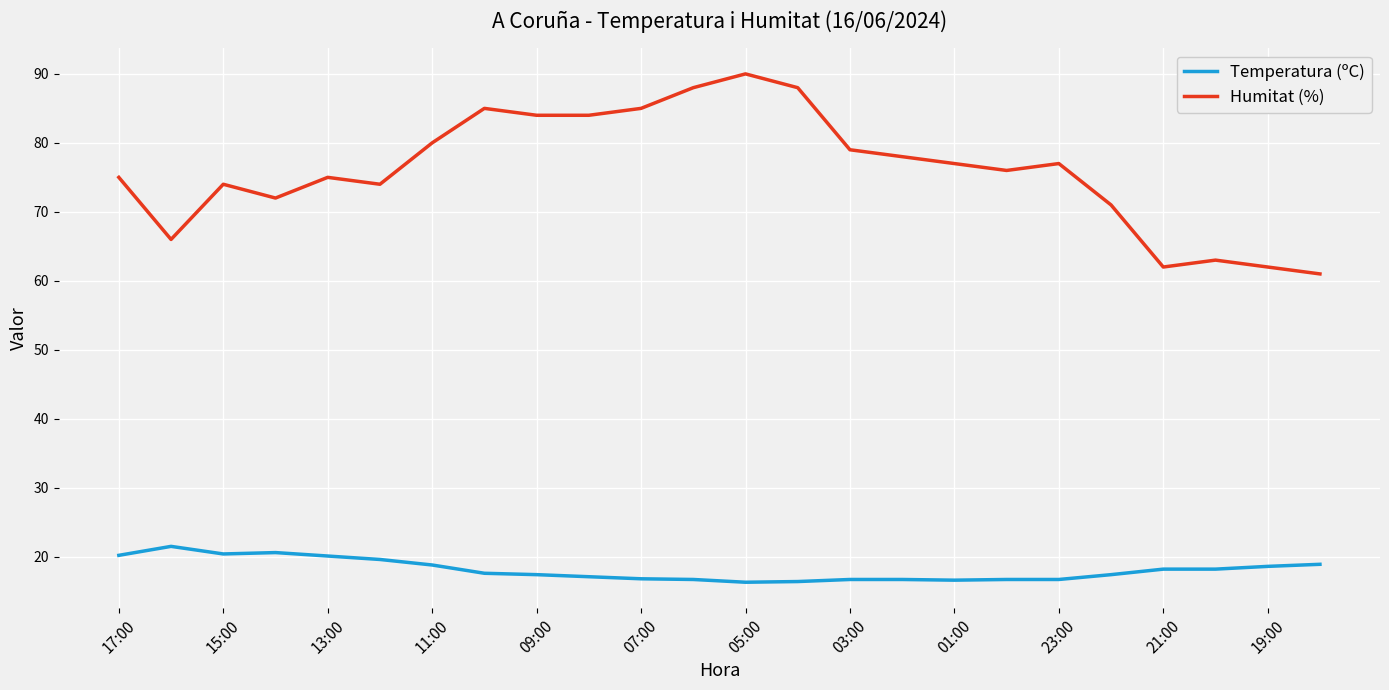

Which series has the largest total across all categories?

Humitat (%)